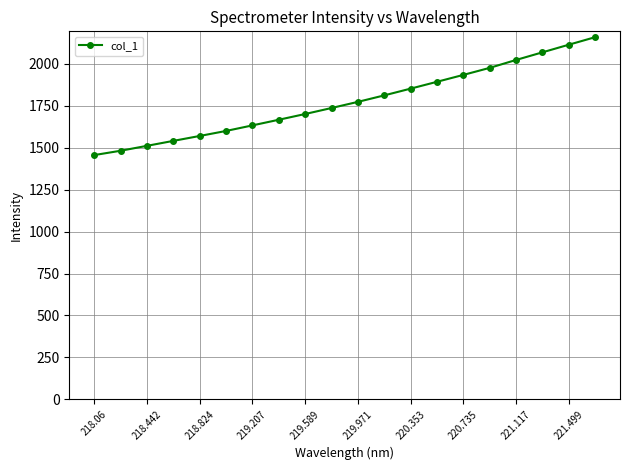

What is the difference between the second highest and minimum values?

658.0